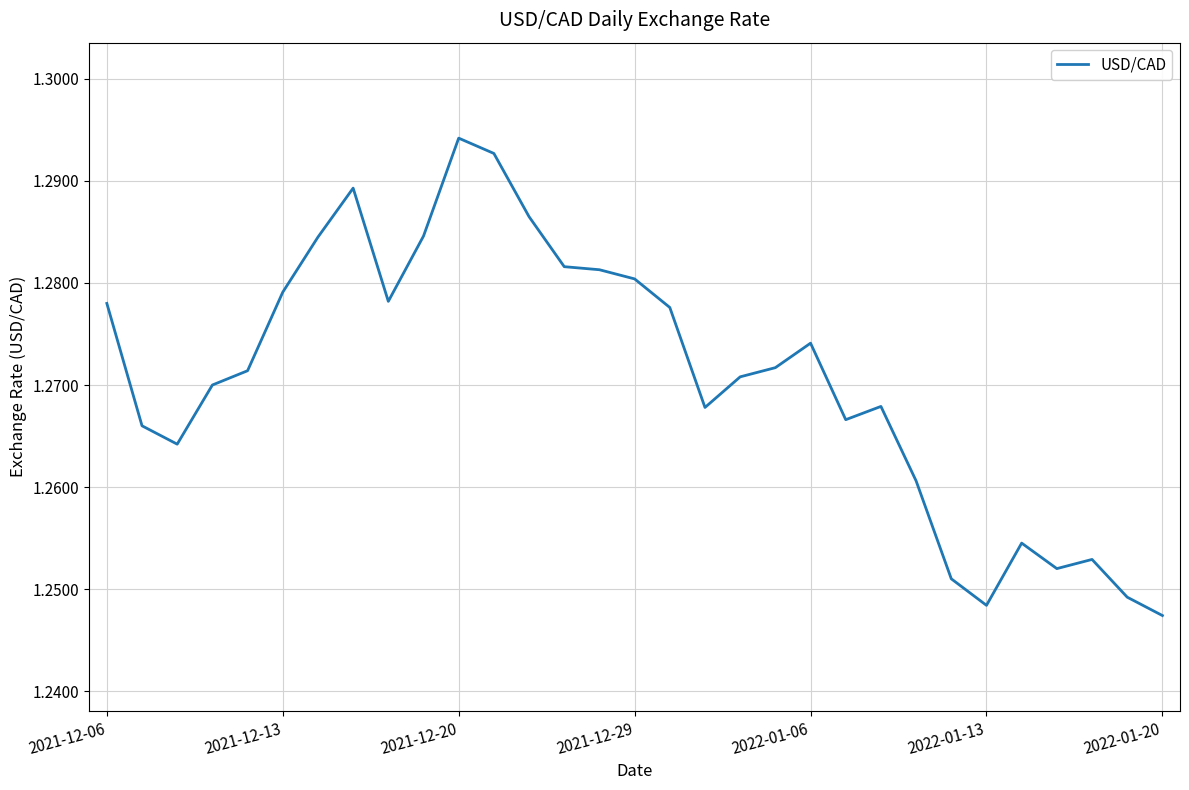

Count the values in the range 1 to 2.

31